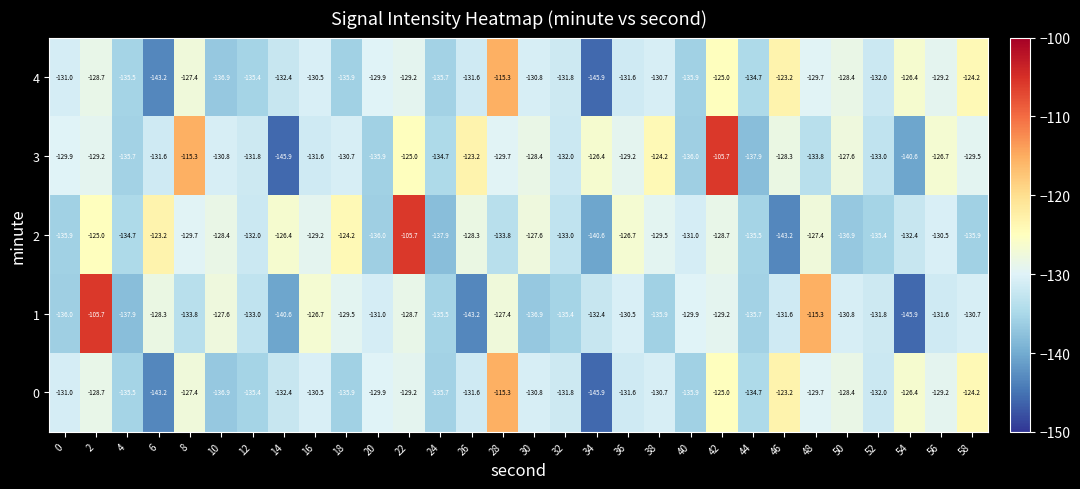

What is the highest value of the 3 series?

-105.7